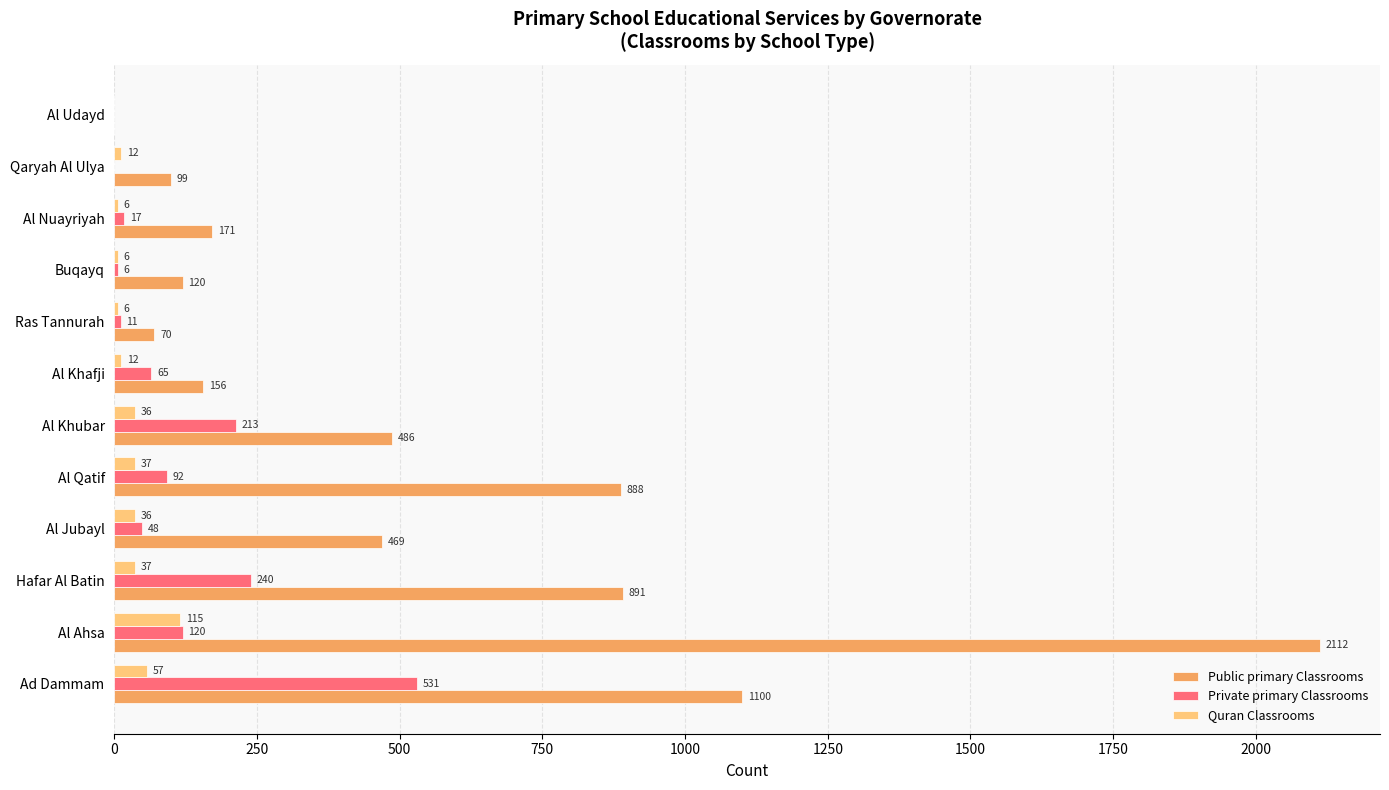

Which series changed the most between Al Jubayl and Al Khubar?

Private primary Classrooms